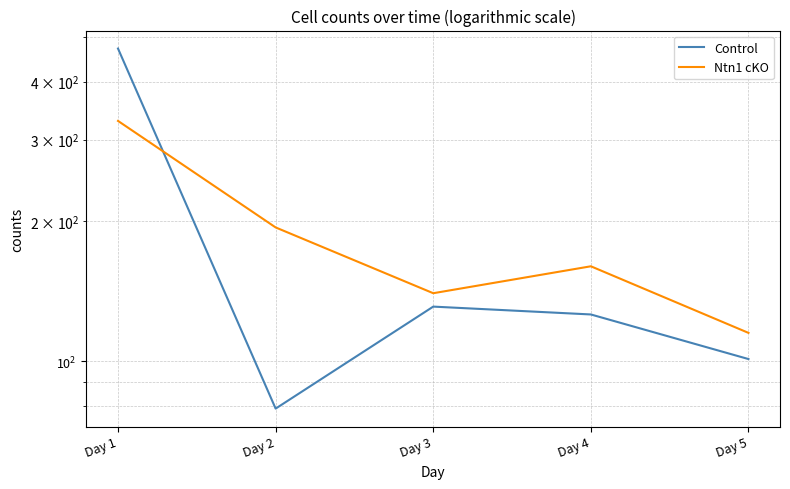

Where is Ntn1 cKO nearest to the value 222?

Day 2